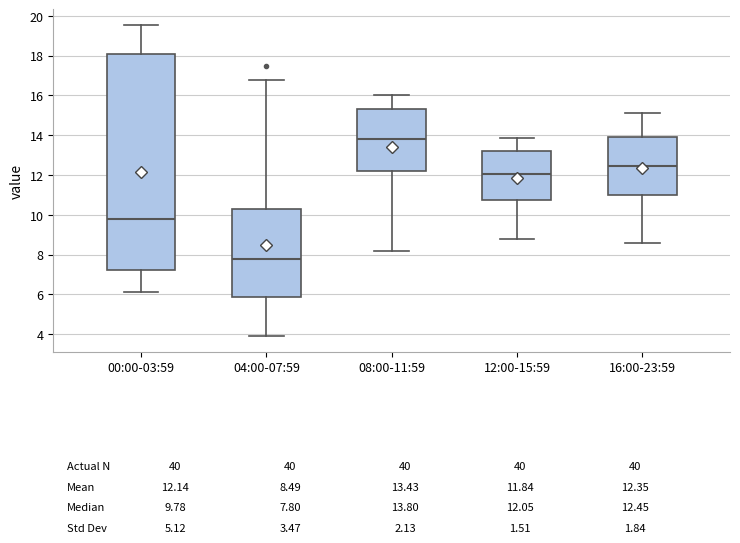

Which box has the lowest median line?

04:00-07:59